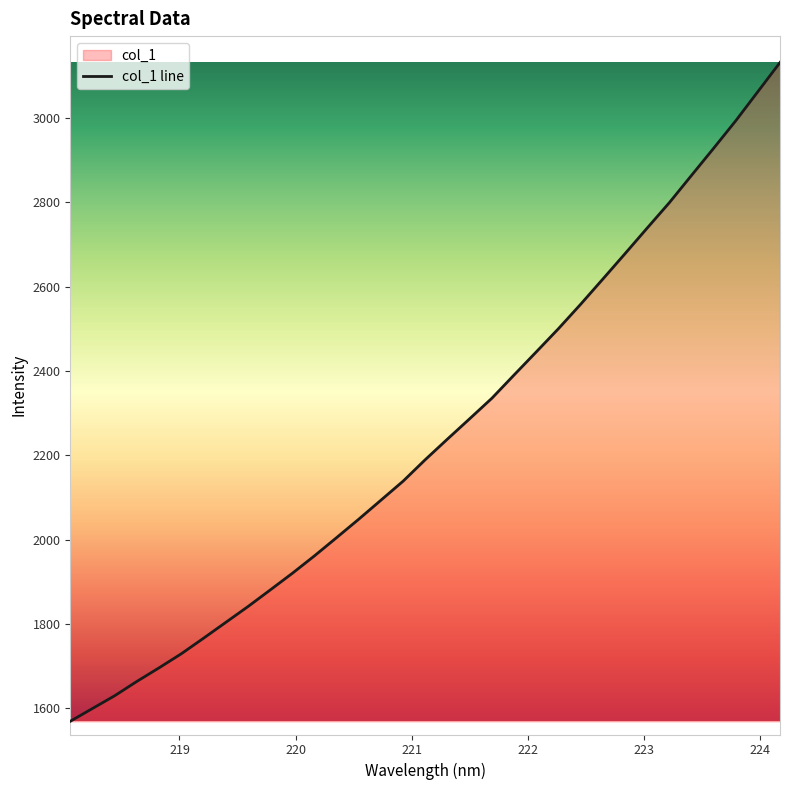

What is the label of the 18th point from the left?

221.3083